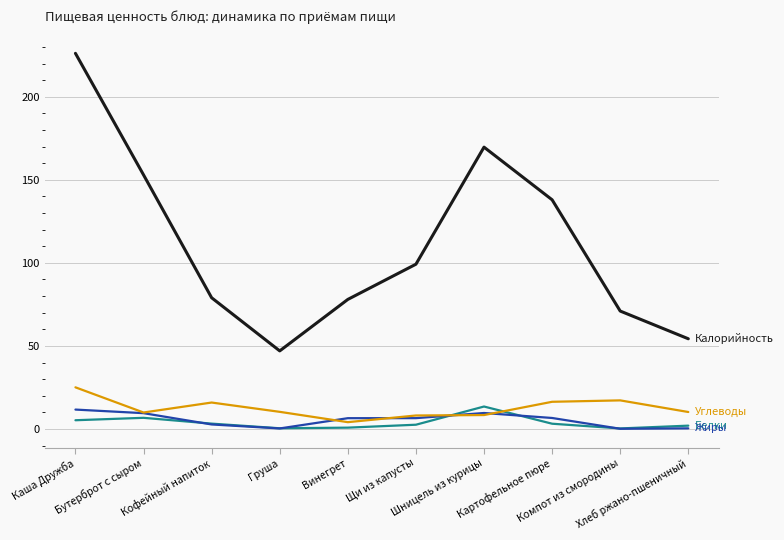

What is the maximum value shown in the chart?

226.2